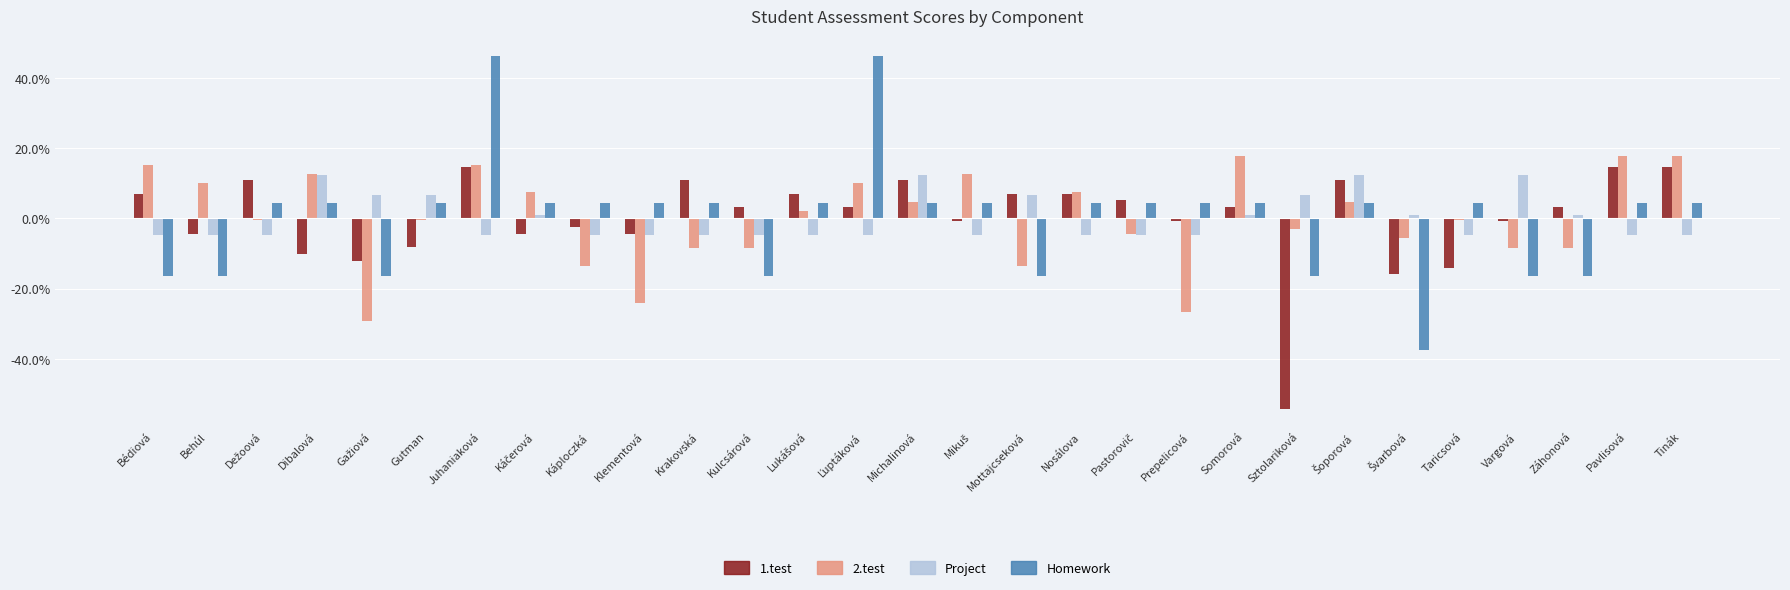

How many distinct data groups are displayed?

4